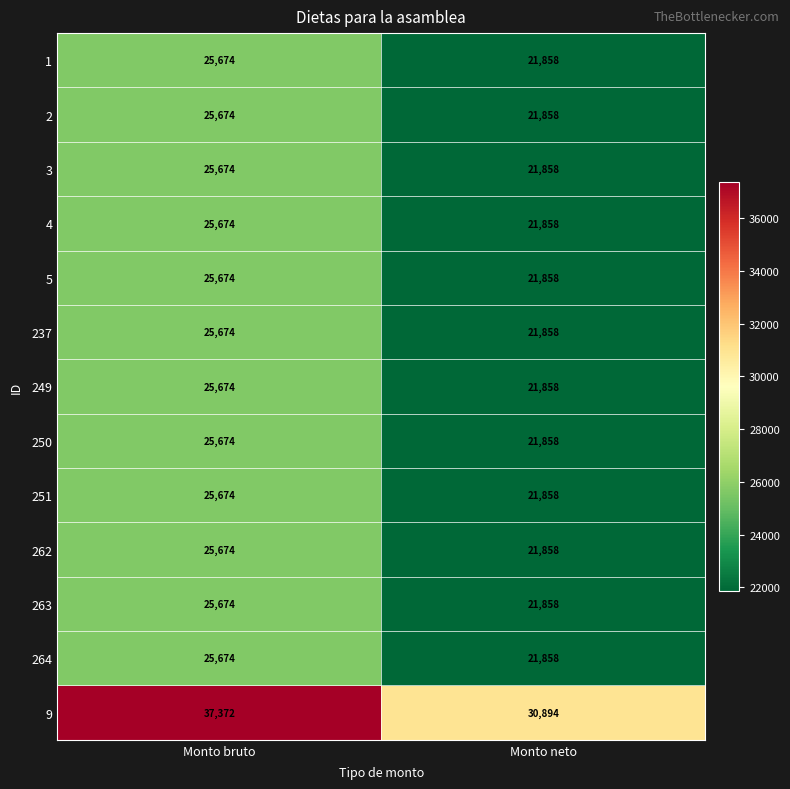

What is the sum of the 251 values at Monto neto and Monto bruto?

47532